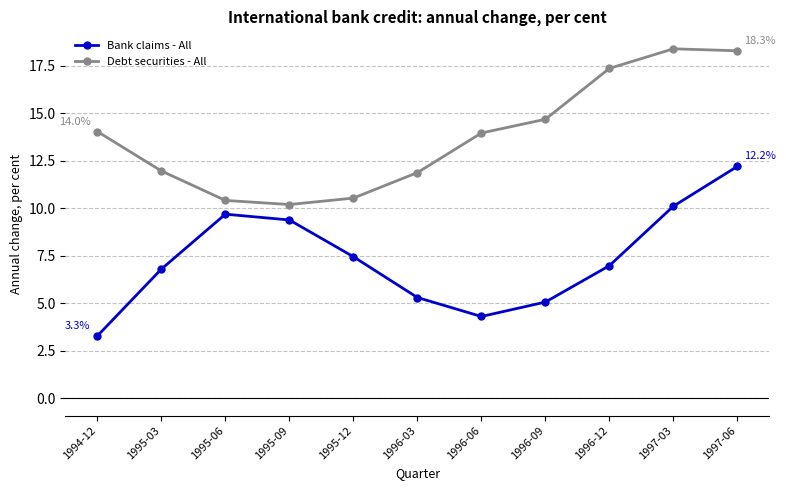

What is the smallest value displayed?

3.3